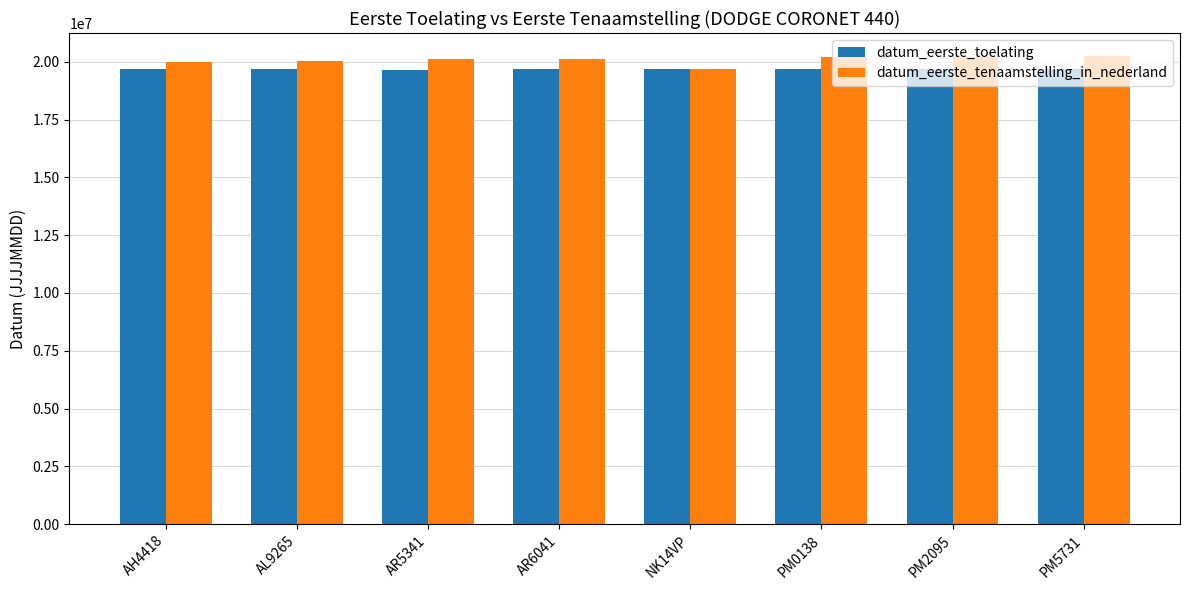

The value of datum_eerste_tenaamstelling_in_nederland at PM2095 is 20210714. True or false?

True